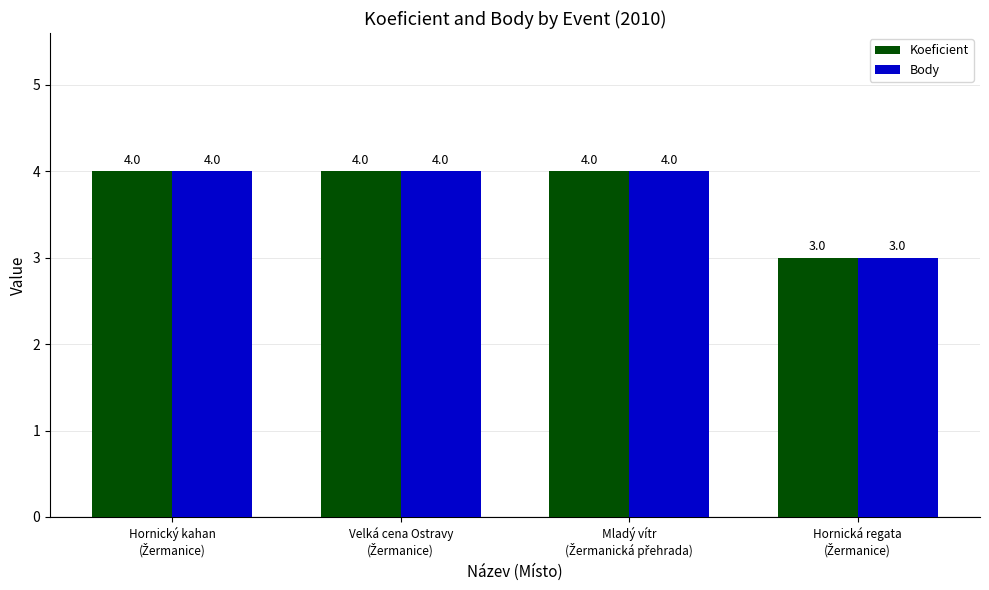

What is the sum of all Body values?

15